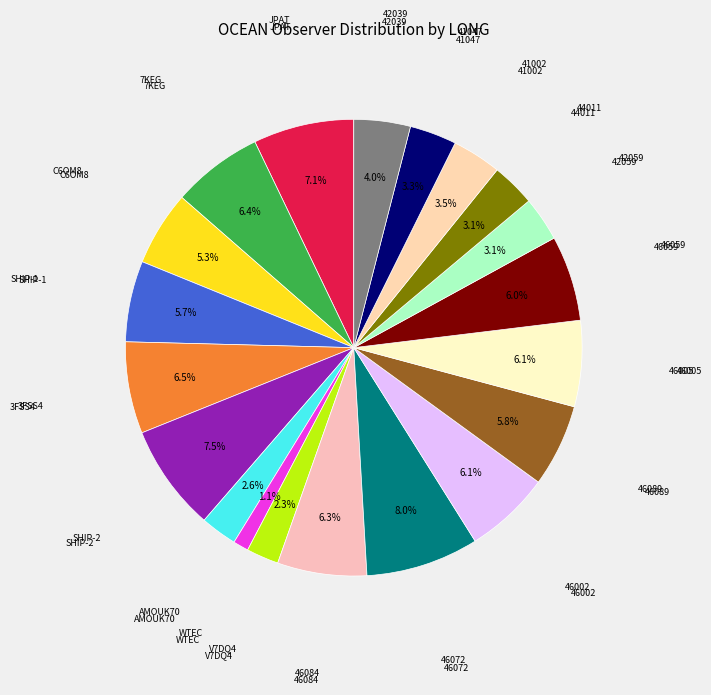

Which slice is the largest?

46072